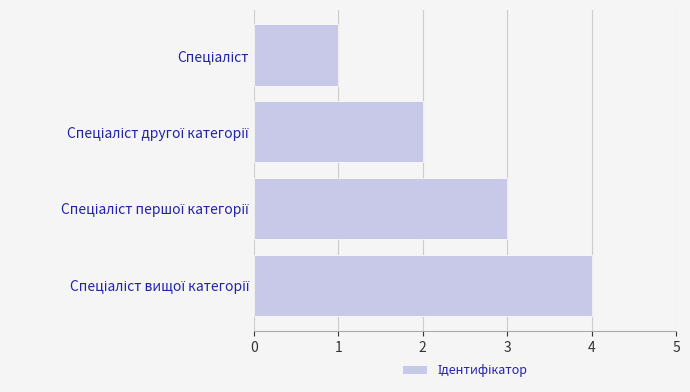

What is the greatest value displayed?

4